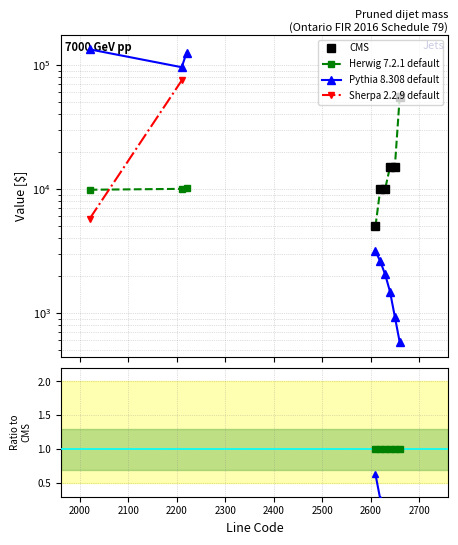

Which has a higher value, 2200 or 2300?

2300